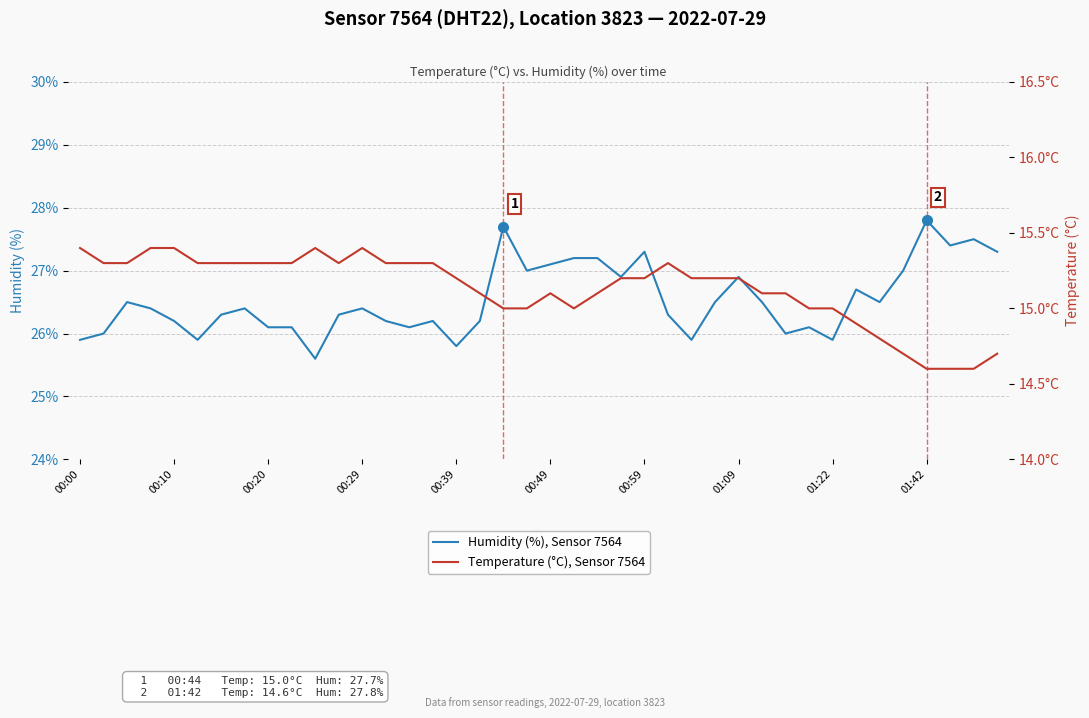

True or false: Temperature (°C), Sensor 7564 and Humidity (%), Sensor 7564 cross at least once.

False